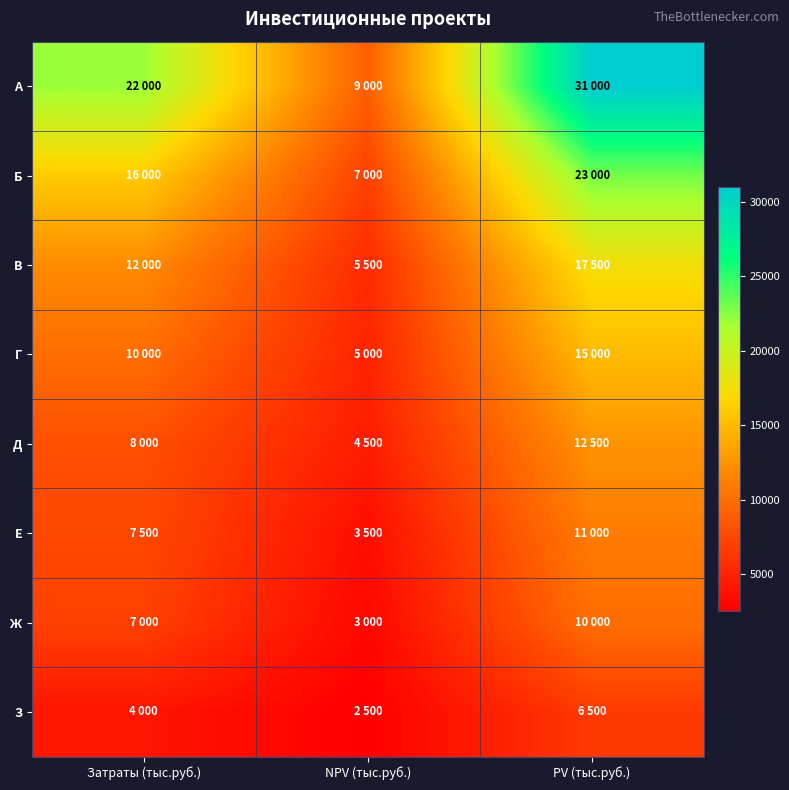

At how many categories does at least one series exceed 6955?

3